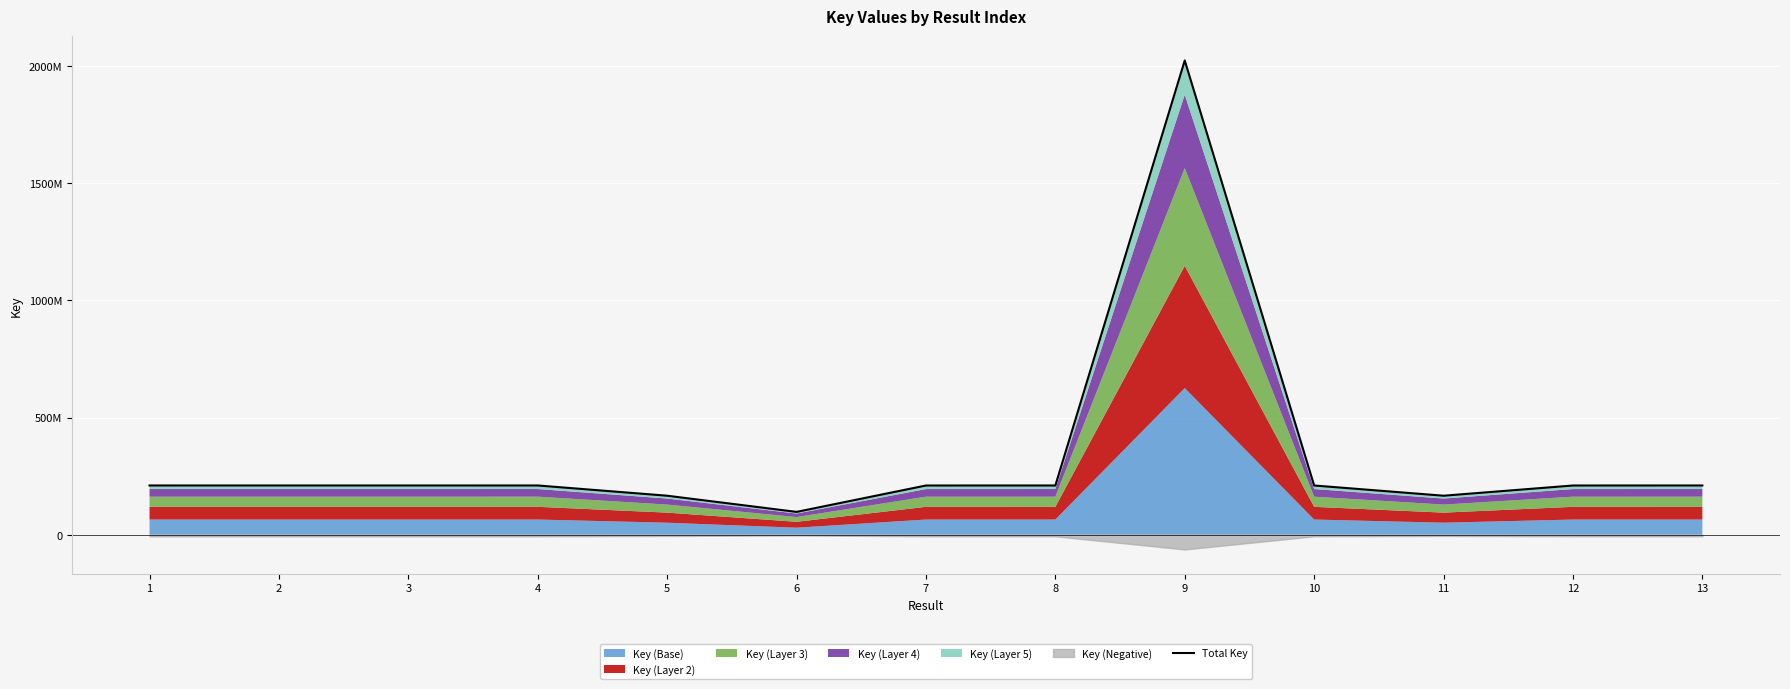

What is the sum of all values?

4348338768.8